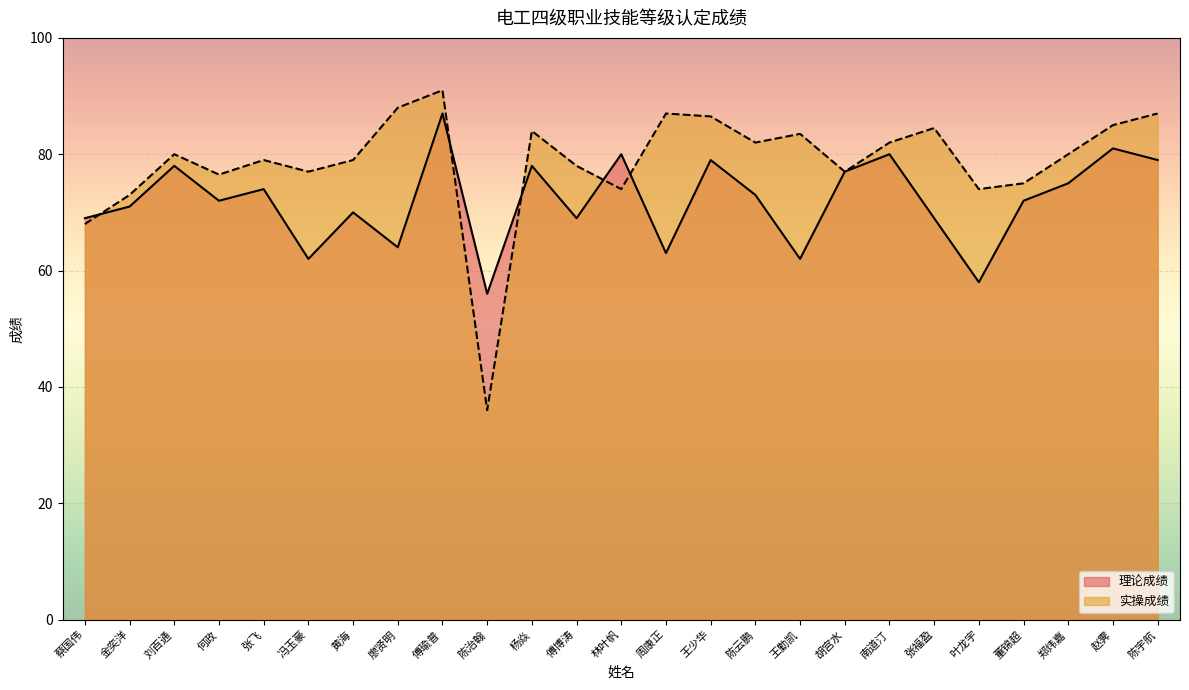

Which series has the largest total across all categories?

实操成绩